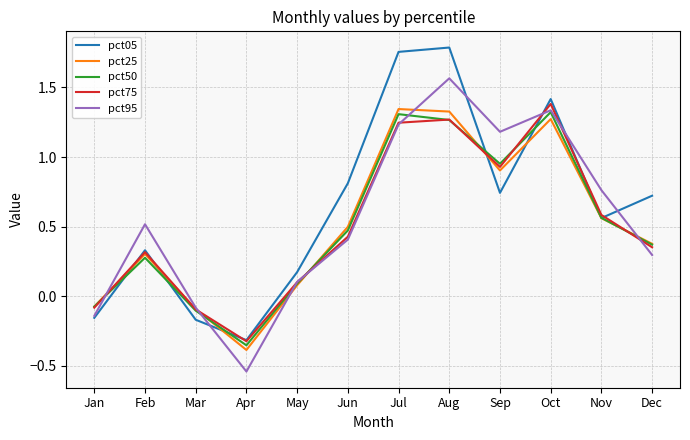

Where does the pct05 series first go above 0?

Feb